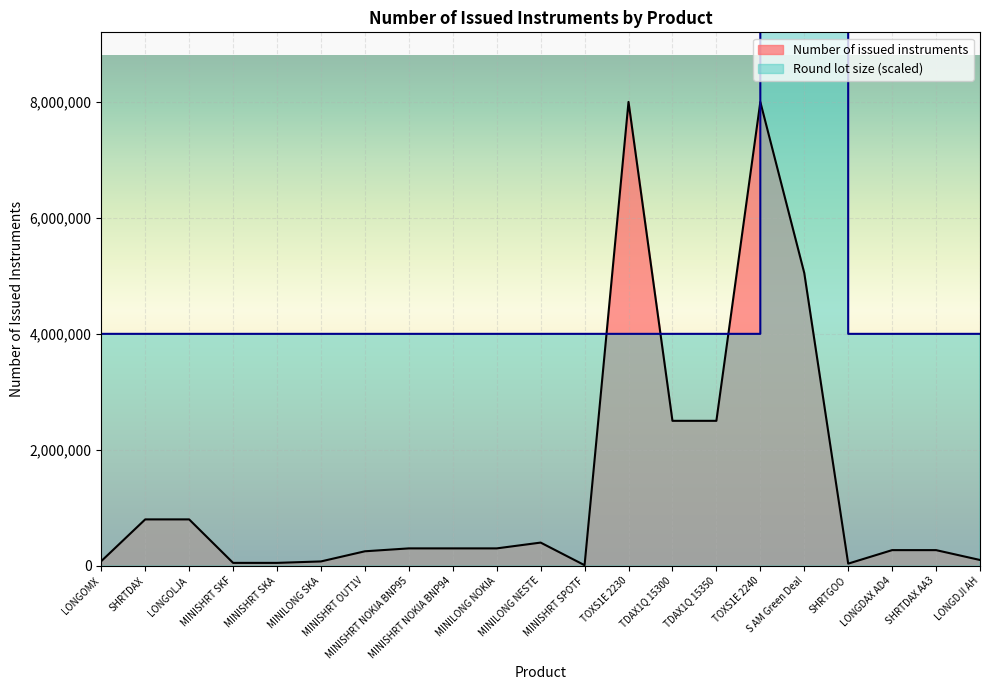

What position from the right is TOXS1E 2240?

6